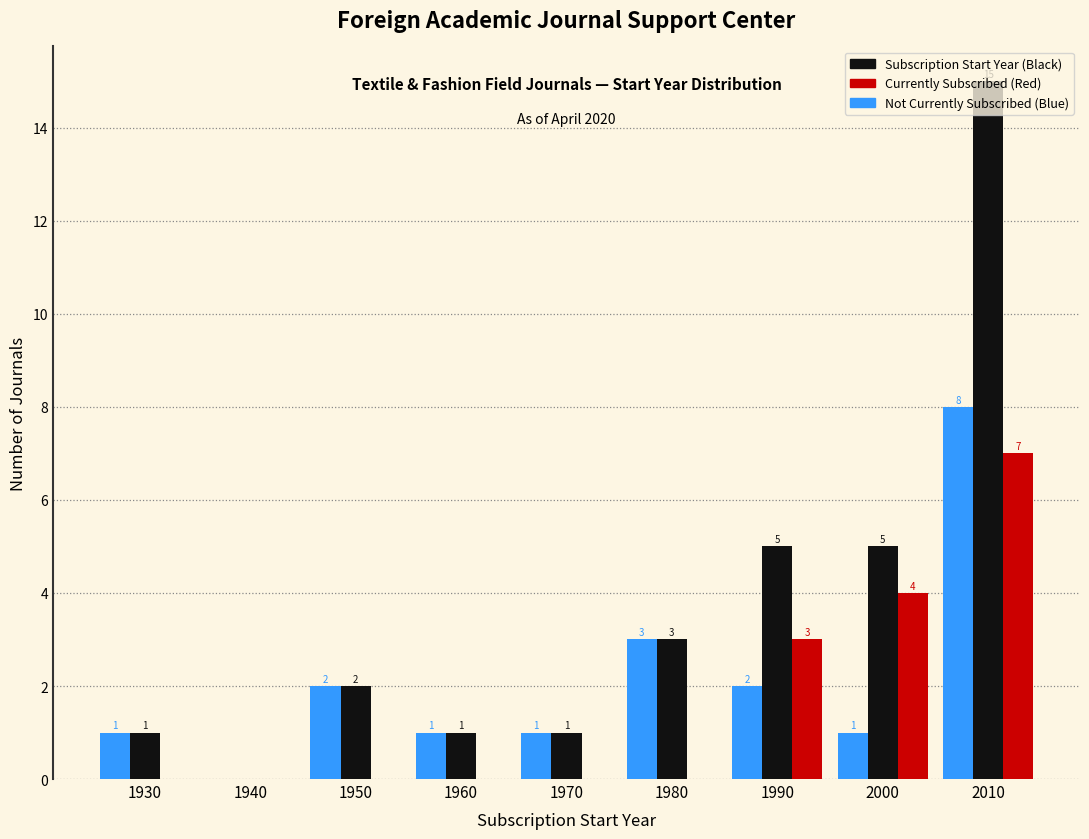

What is the maximum value for Subscription Start Year (Black)?

15